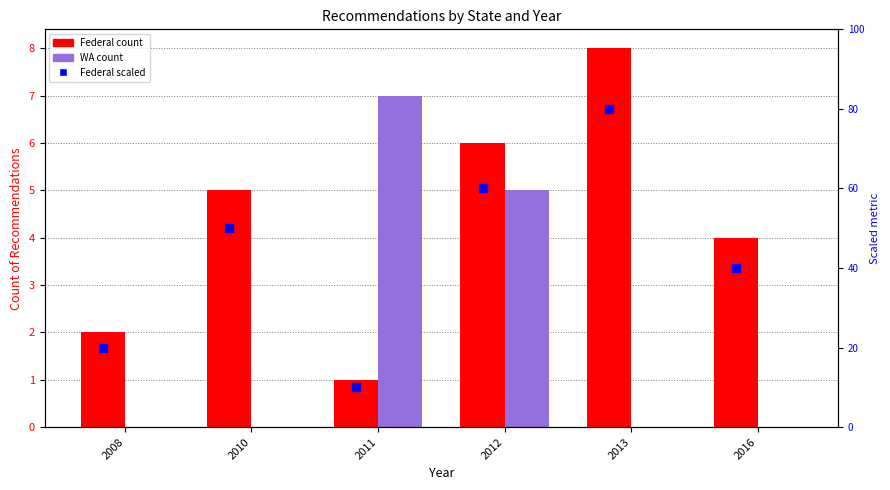

At how many categories does at least one series exceed 32?

4